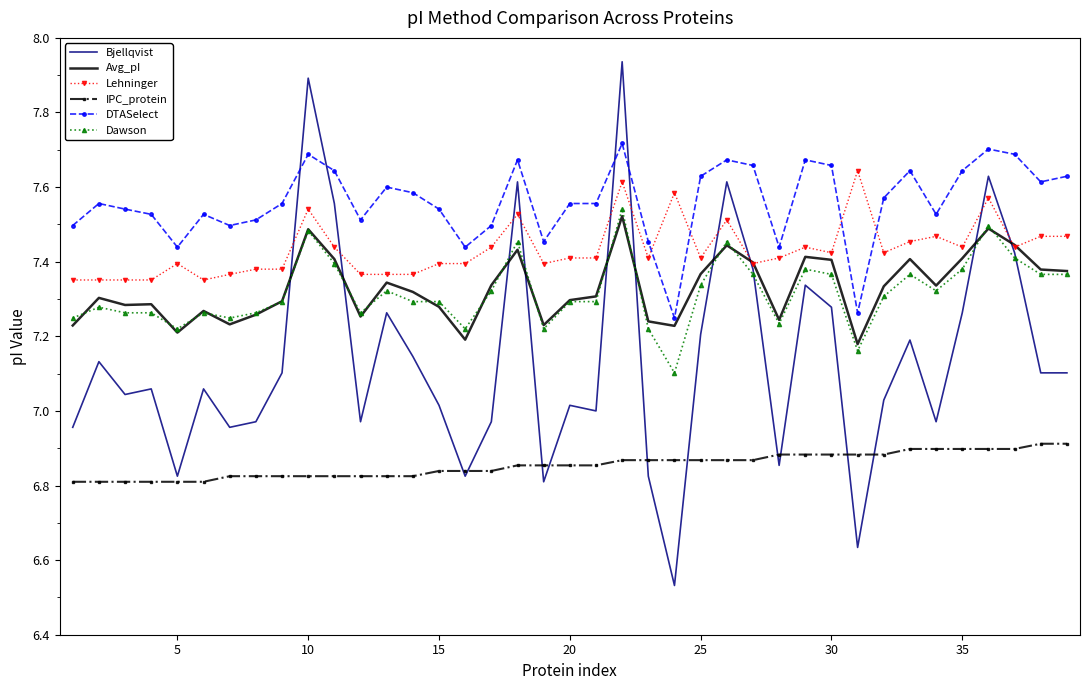

Which series has the largest range (max minus min)?

Bjellqvist